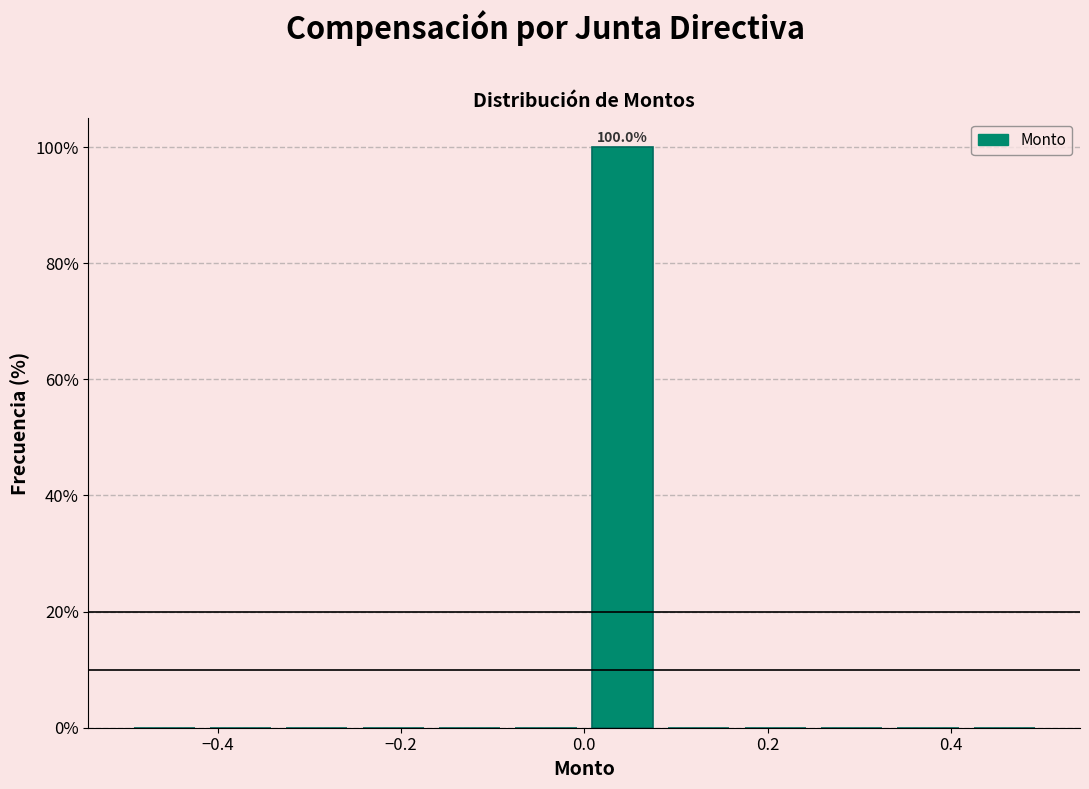

Over which range of the x-axis is the bar tallest?

0.00 to 0.08